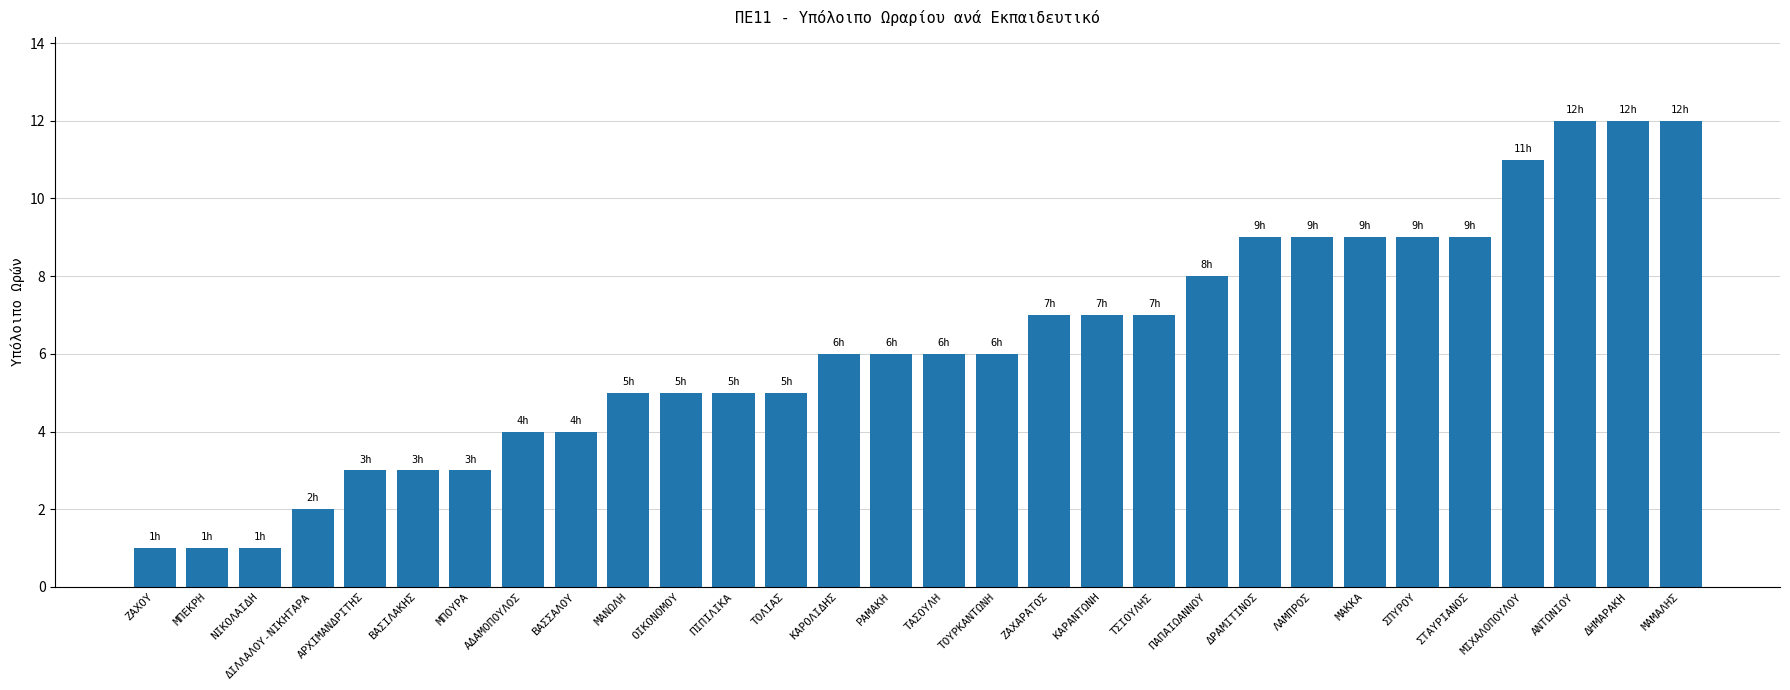

True or false: the data shows 4 at ΒΑΣΣΑΛΟΥ.

True